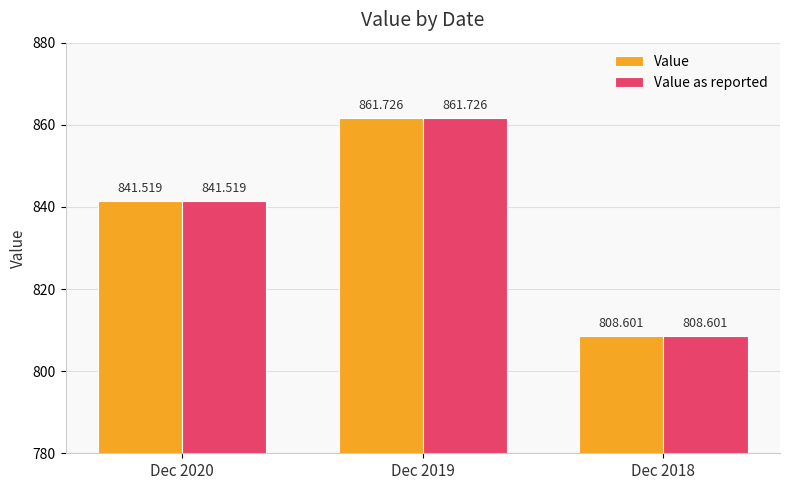

Where is Value as reported nearest to the value 835?

Dec 2020